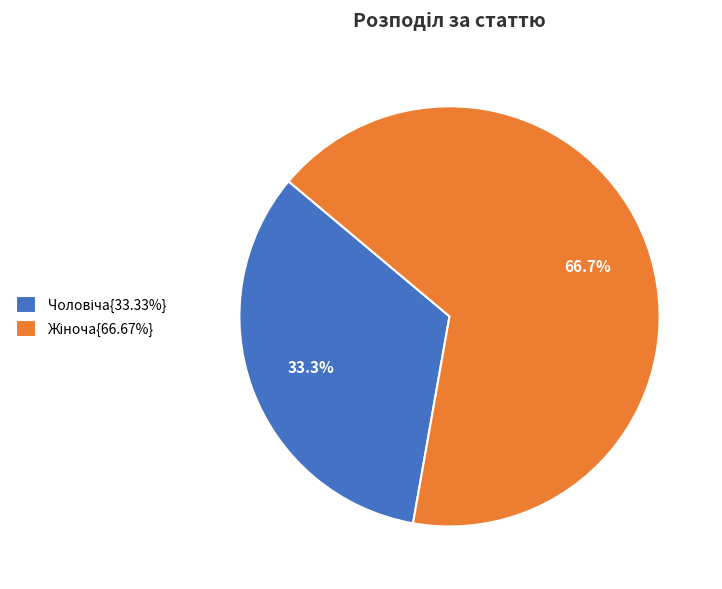

To the nearest percent, what is the average slice percentage?

50%